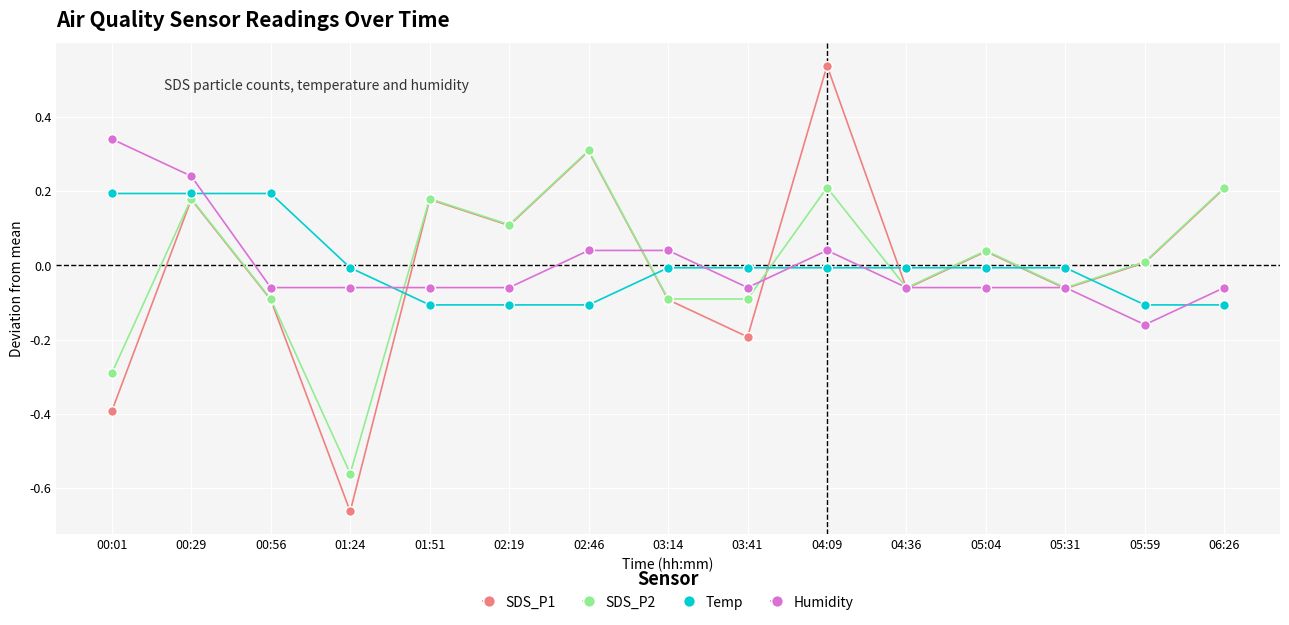

At which label does Humidity reach its peak?

00:01